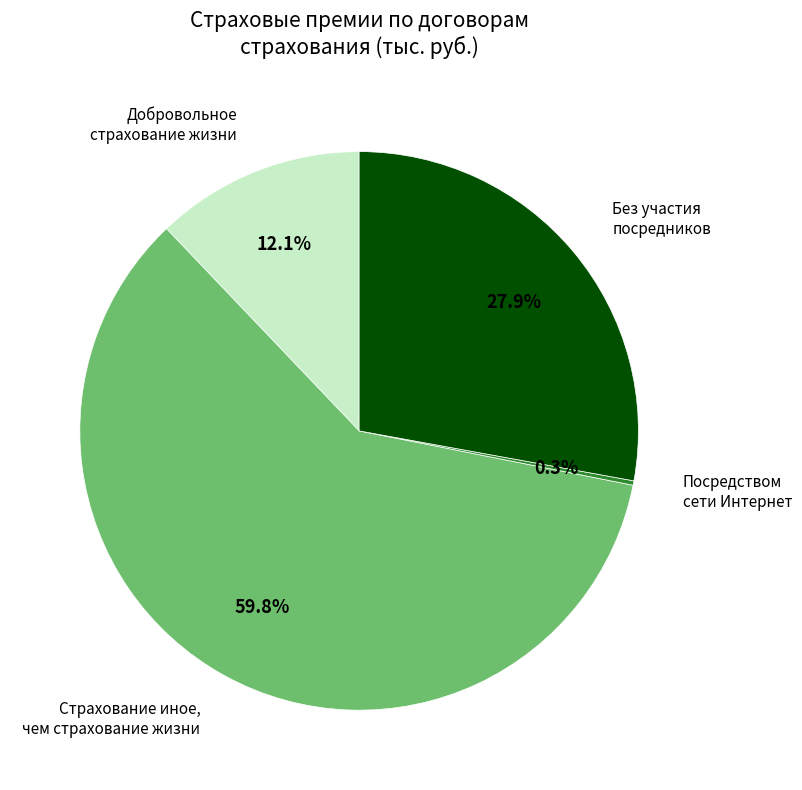

Does any single category account for the majority?

Yes